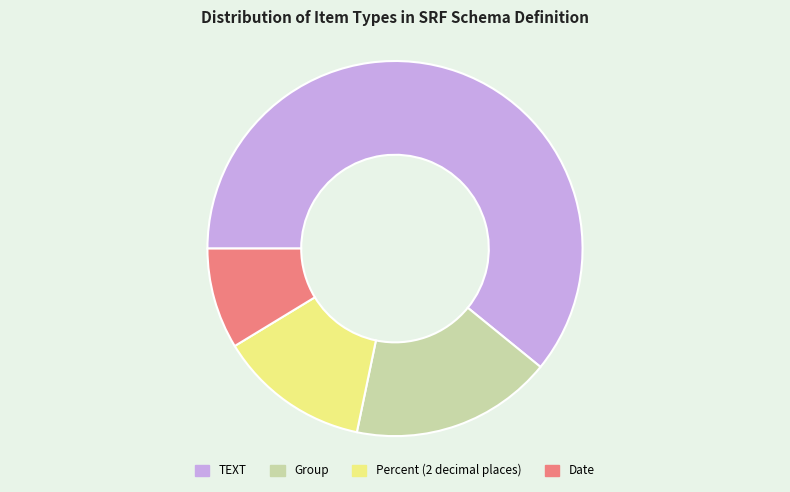

Count the number of slices in the pie.

4